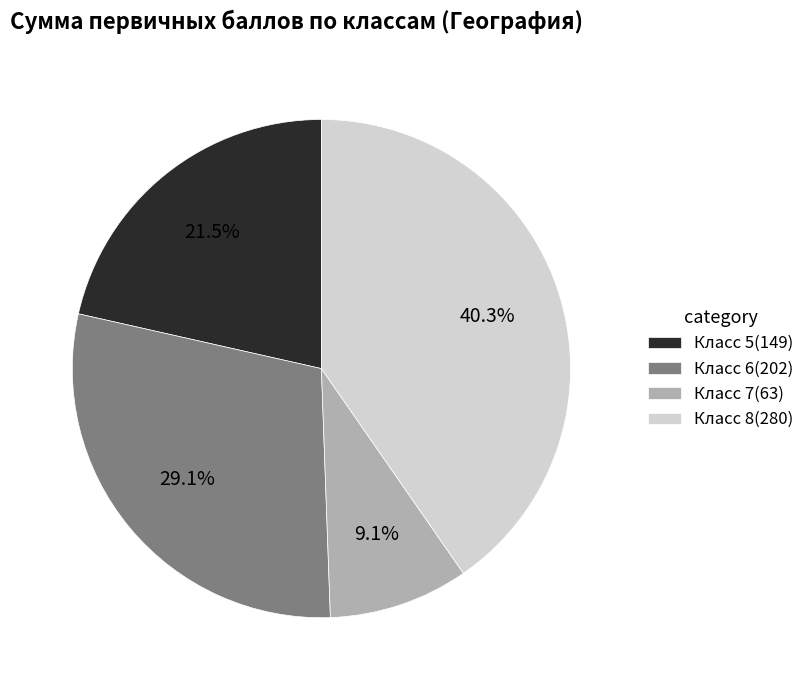

Which slice is the smallest?

Класс 7(63)